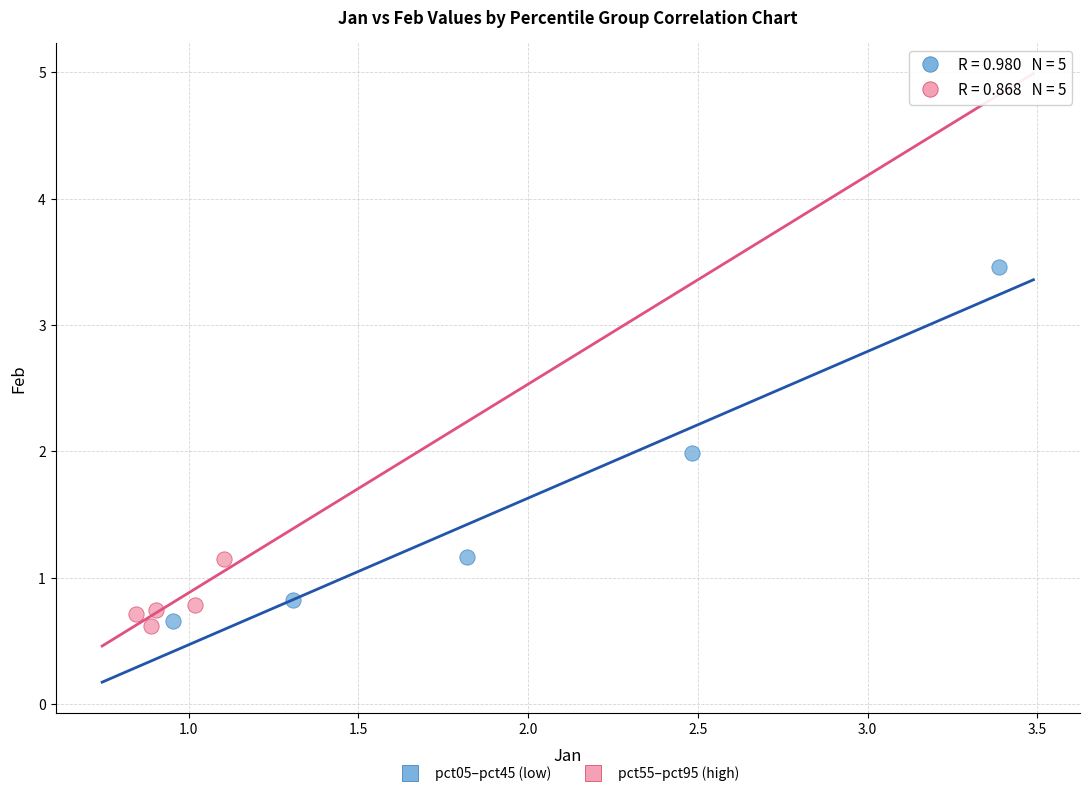

What are all the series names shown in the legend?

pct05–pct45 (low), pct55–pct95 (high)